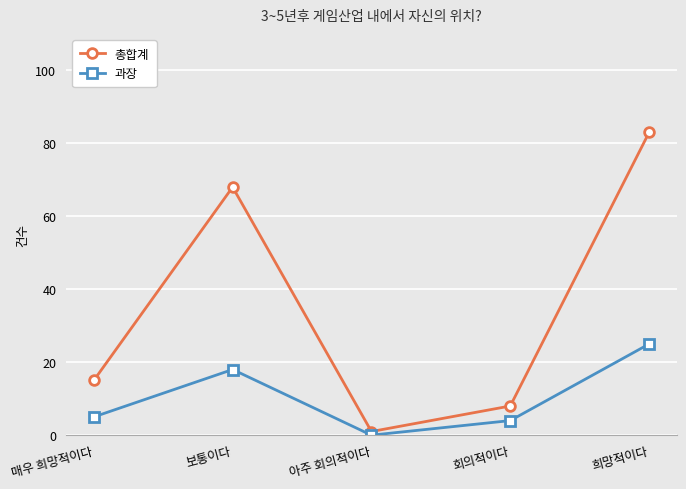

Reading left to right, what are all the values shown in this chart?

총합계: 매우 희망적이다=15	보통이다=68	아주 회의적이다=1	회의적이다=8	희망적이다=83
과장: 매우 희망적이다=5	보통이다=18	아주 회의적이다=0	회의적이다=4	희망적이다=25